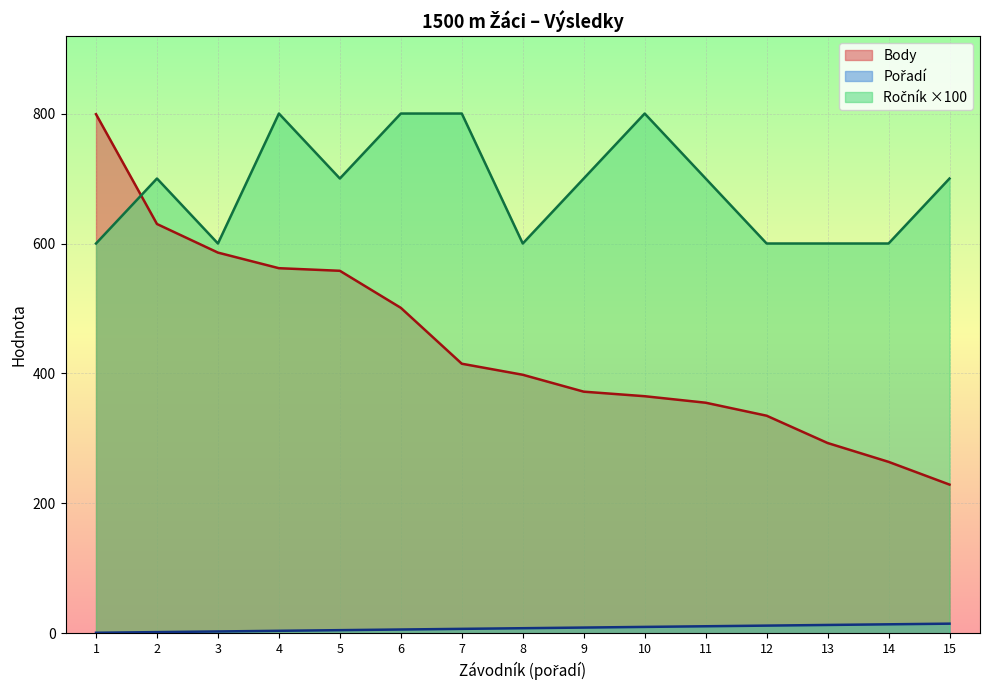

What is the value of the Body point at the 2nd from the left?

630